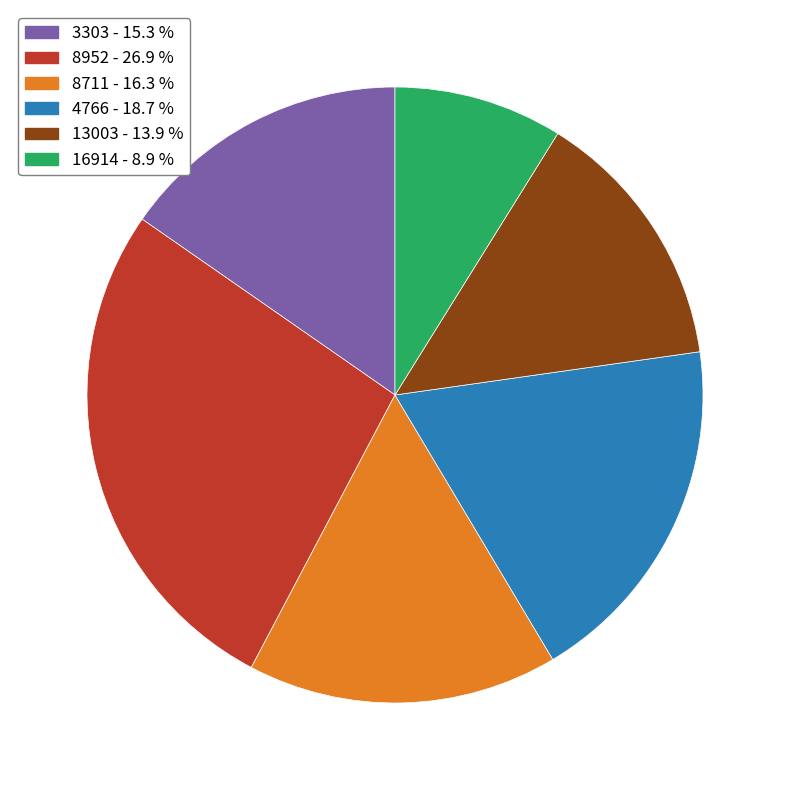

Does 4766 represent more than half of the total?

No